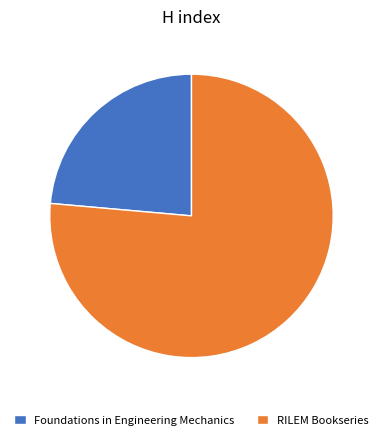

Approximately how many times larger is the value at Foundations in Engineering Mechanics compared to RILEM Bookseries?

0.3